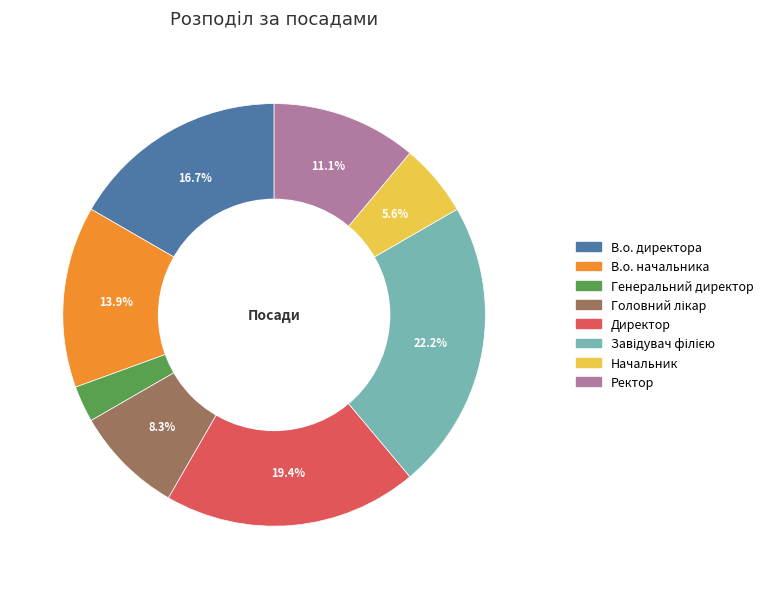

To the nearest percent, what is the difference between the Директор and Генеральний директор slice percentages?

17%